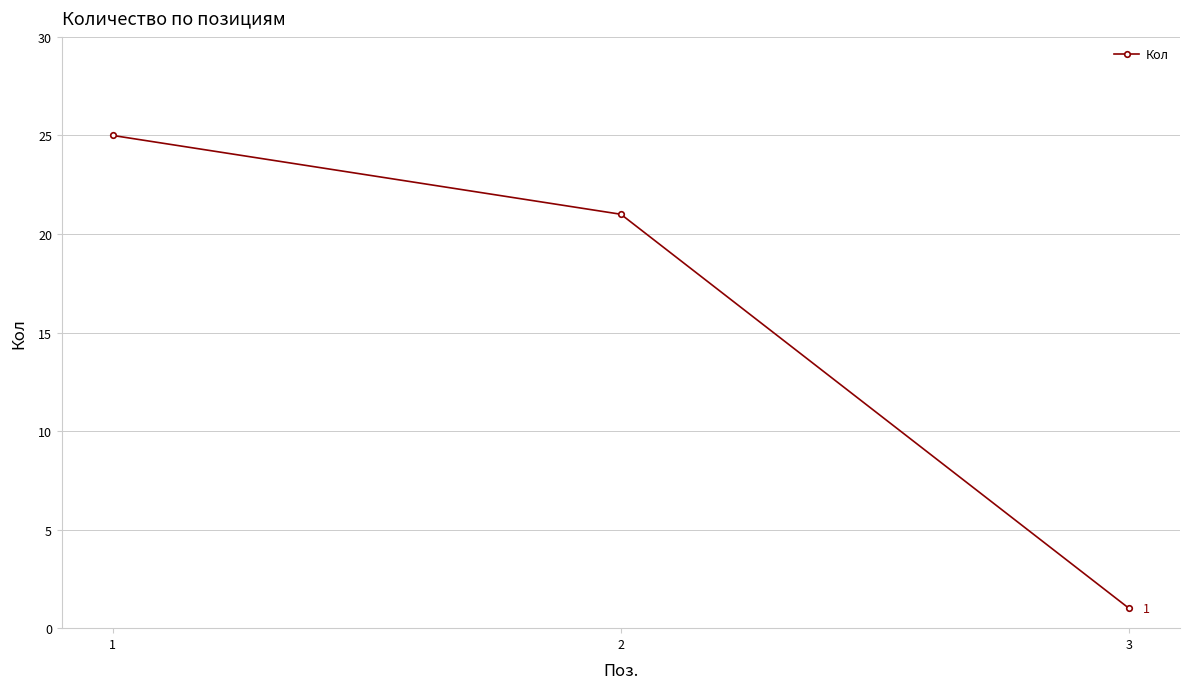

What is the average value?

16